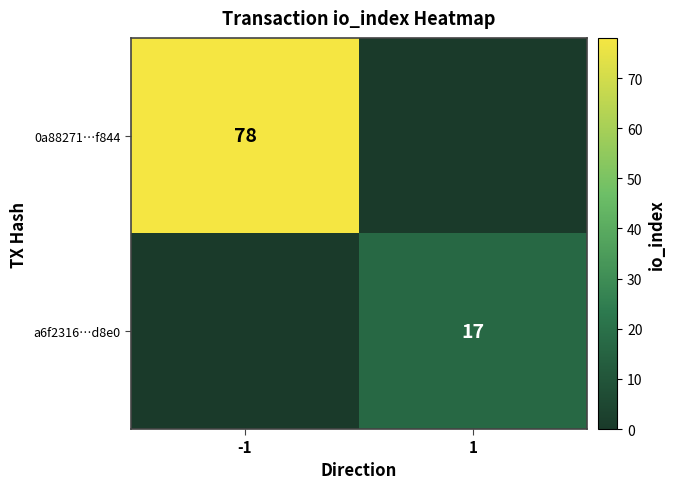

The value of a6f2316…d8e0 at 1 is 23. True or false?

False